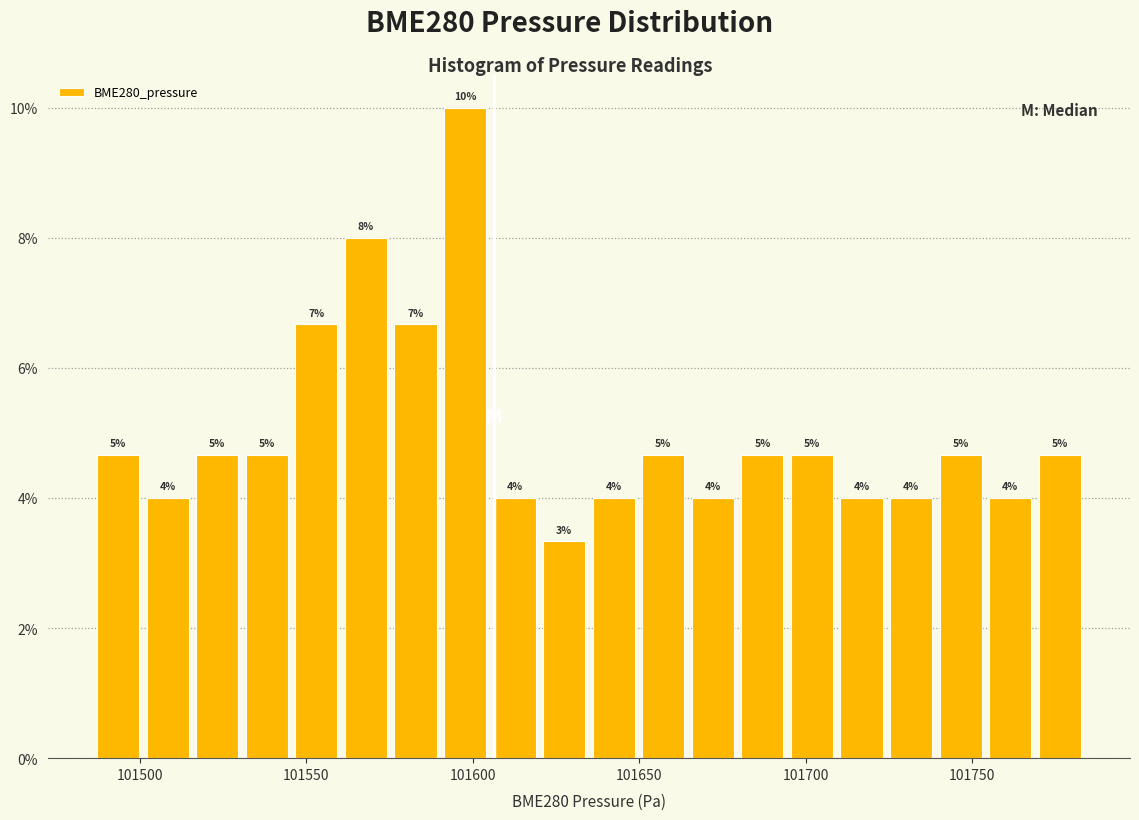

Read against the x-axis, roughly where is the centre of the tallest bar?

101600